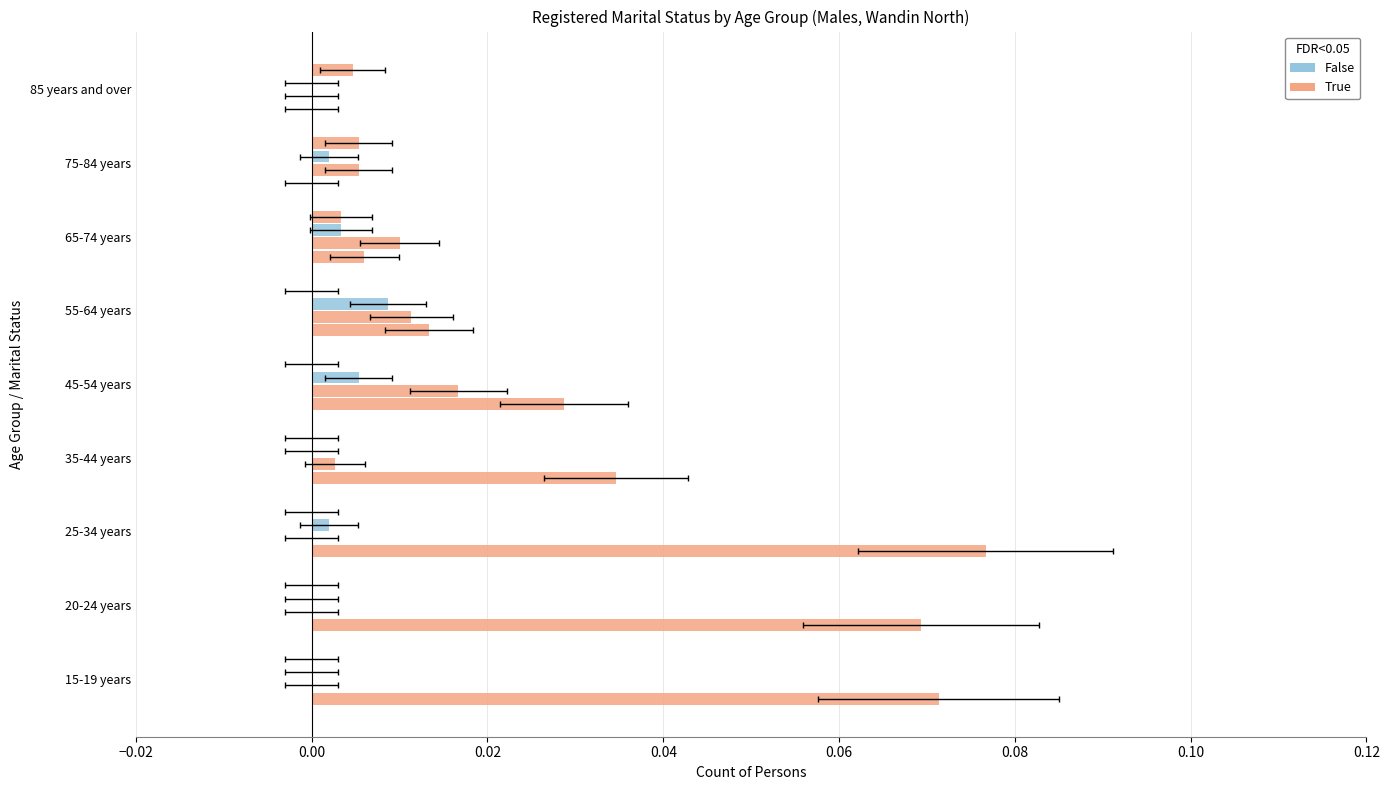

The value of Separated at 45-54 years is 0.0. True or false?

False